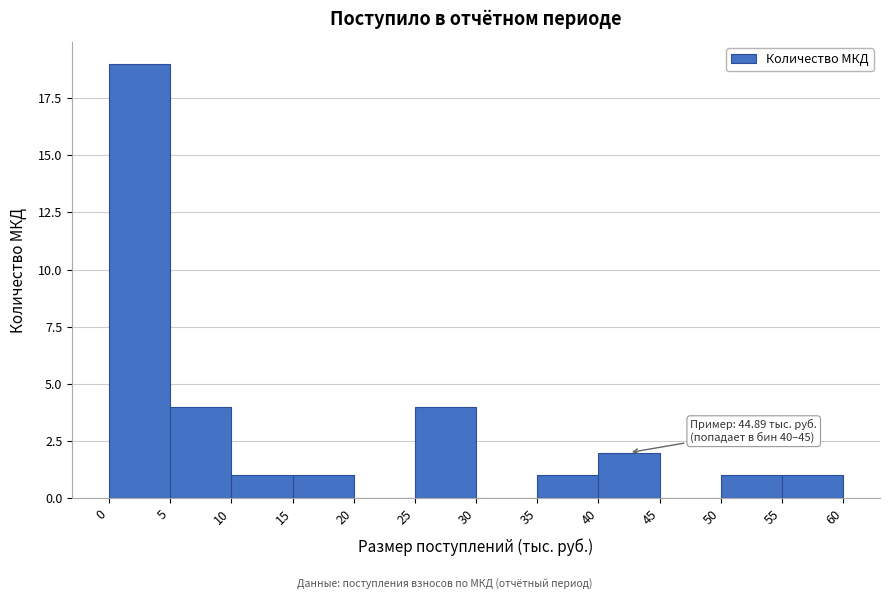

Over which range of the x-axis is the bar tallest?

0 to 5